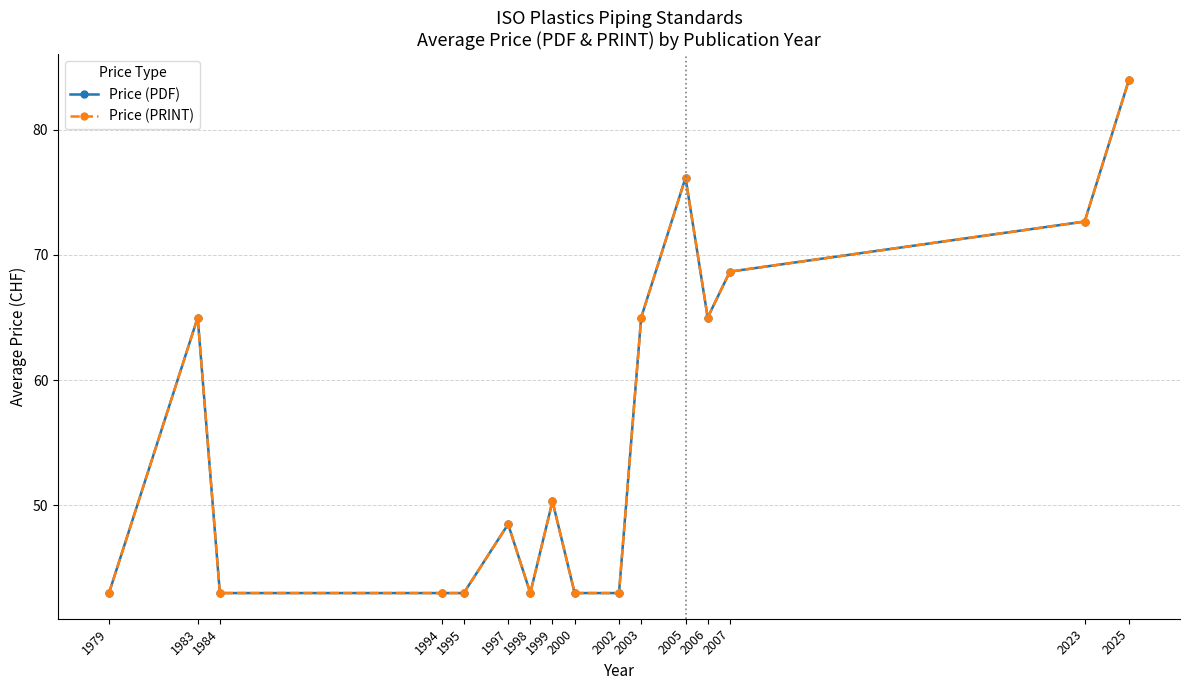

Is this an area chart (filled region under the line)?

No